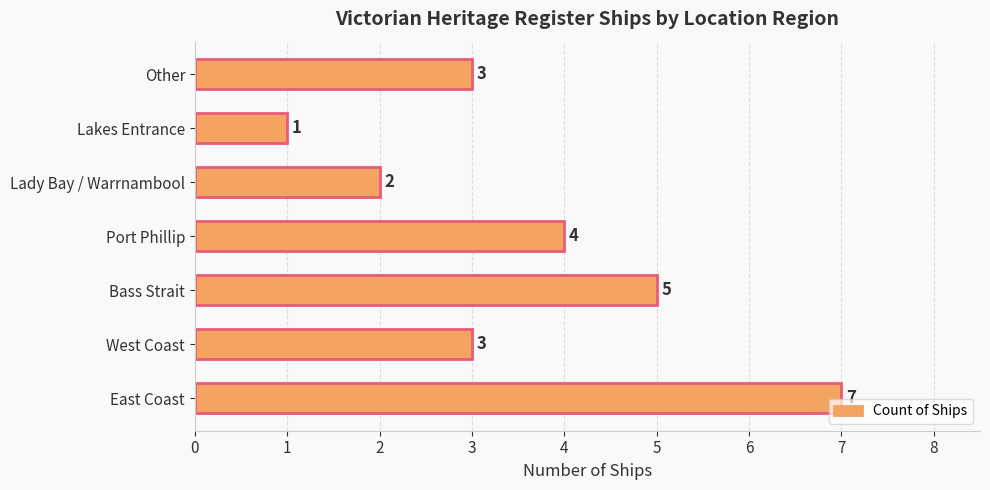

True or false: the data shows 3 at West Coast.

True